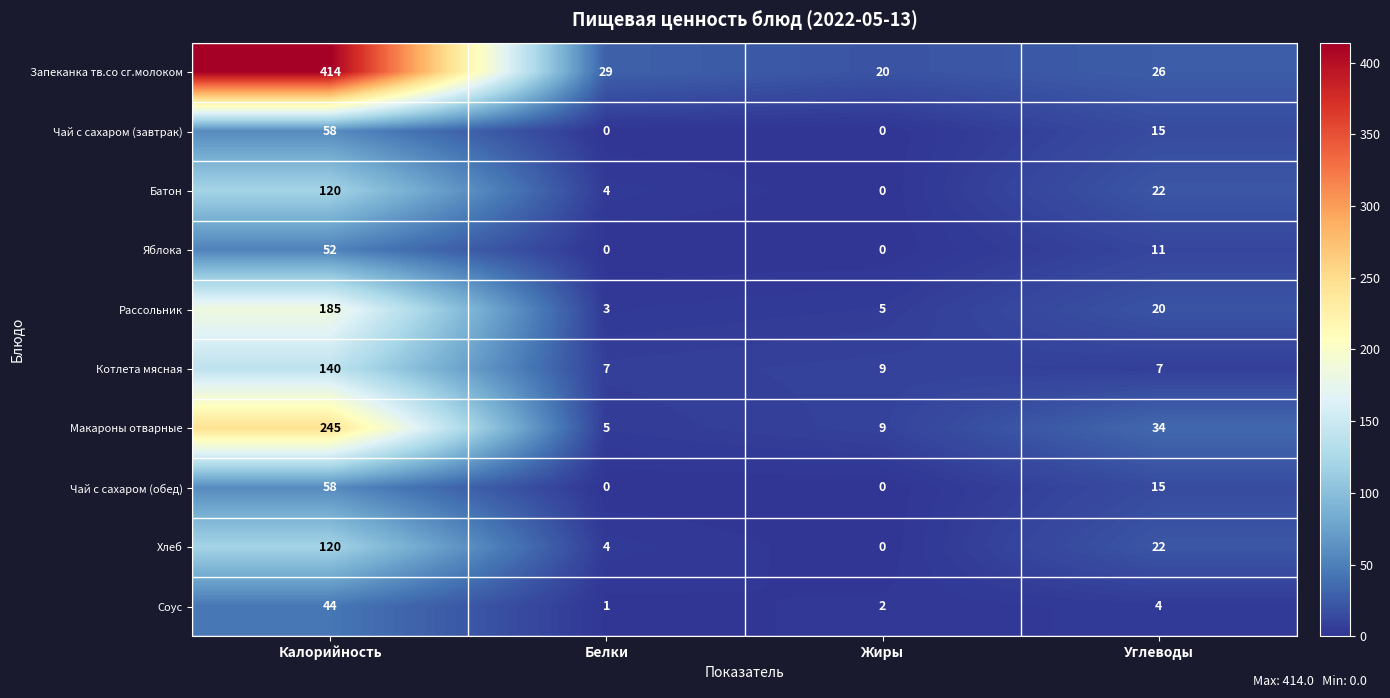

True or false: Чай с сахаром (завтрак) has a value of 58 at Калорийность.

True